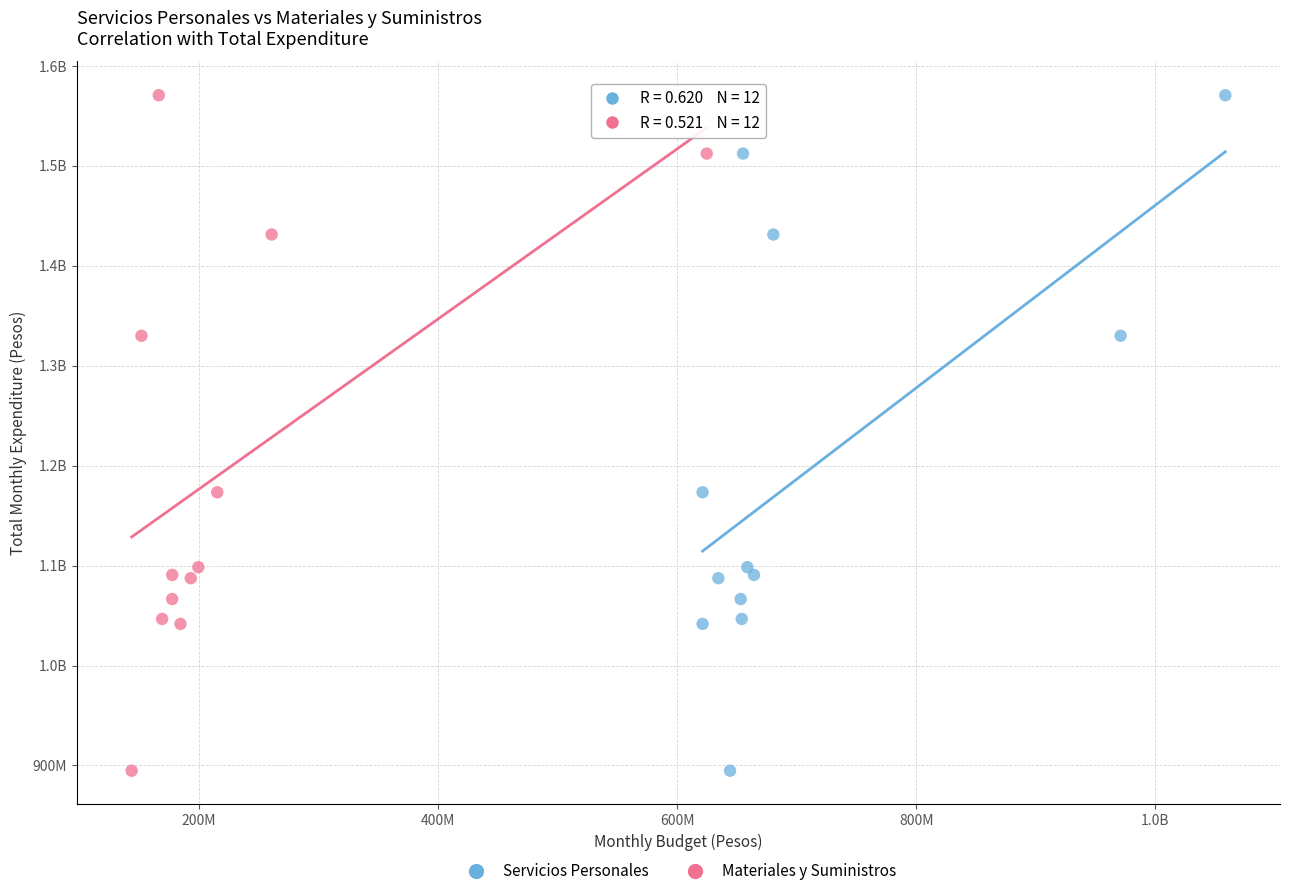

What are all the series names shown in the legend?

Servicios Personales, Materiales y Suministros